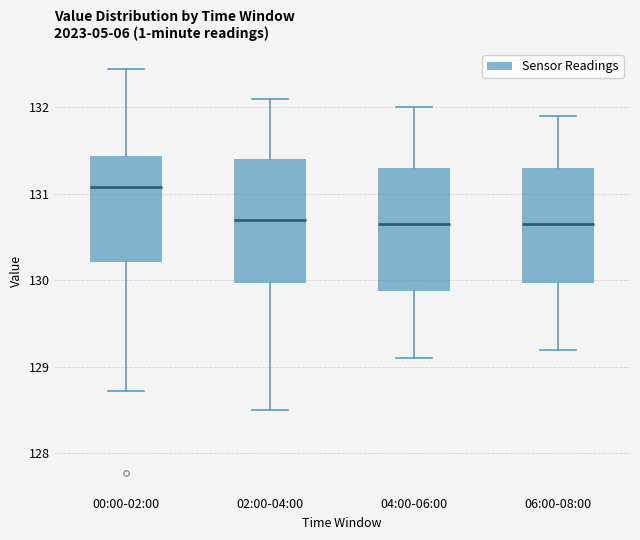

Reading left to right, transcribe this box plot: for each box, give where its median line is, the range the box spans, and where its two whiskers end, as read against the y-axis. The values are not printed on the chart, so give them approximately, as read against the axis.

00:00-02:00: median 131.1, box 130.2 to 131.4, whiskers 128.7 to 132.4
02:00-04:00: median 130.7, box 130.0 to 131.4, whiskers 128.5 to 132.1
04:00-06:00: median 130.7, box 129.9 to 131.3, whiskers 129.1 to 132.0
06:00-08:00: median 130.7, box 130.0 to 131.3, whiskers 129.2 to 131.9